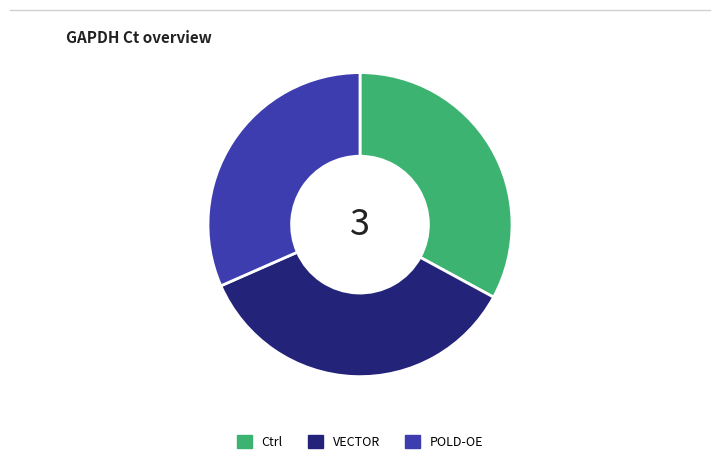

Is the sum of POLD-OE and VECTOR greater than half?

Yes